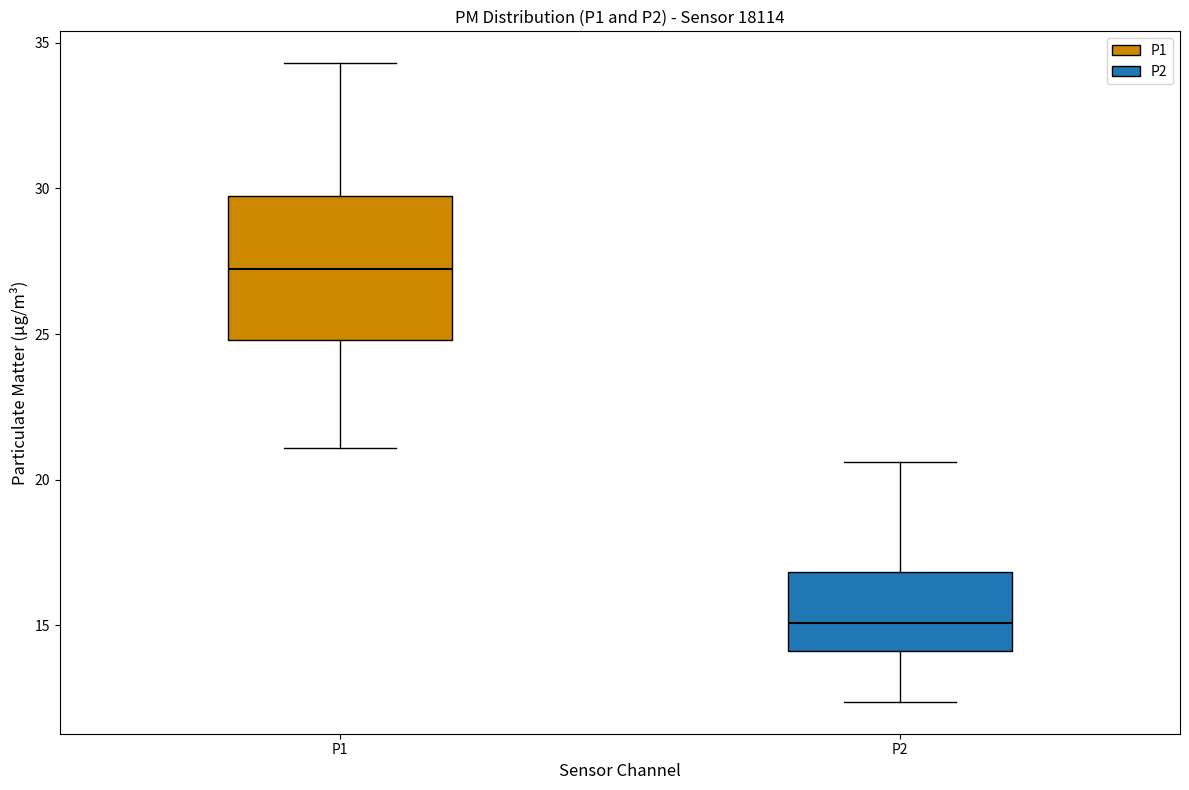

Which box's median line is the highest?

P1